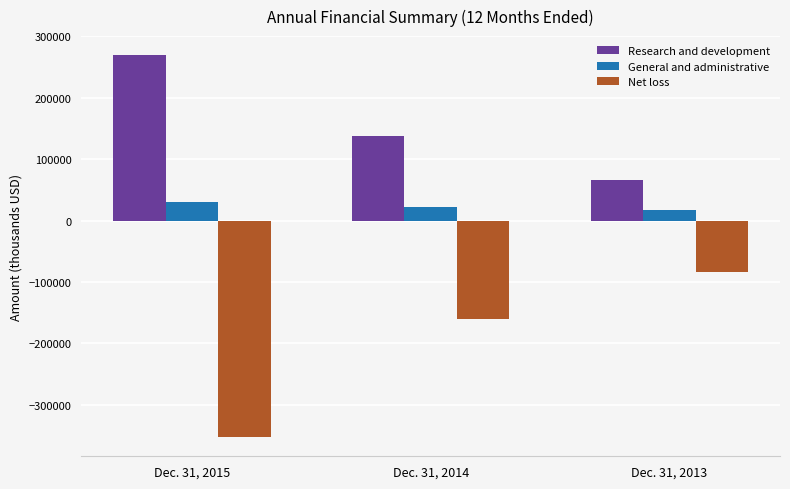

At Dec. 31, 2013, list the series in order from largest to smallest.

Research and development, General and administrative, Net loss